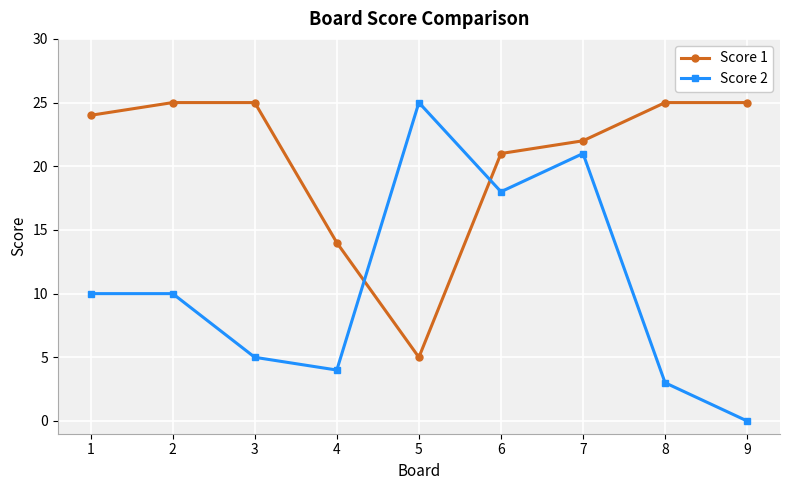

At which category does Score 1 reach its first local valley?

5